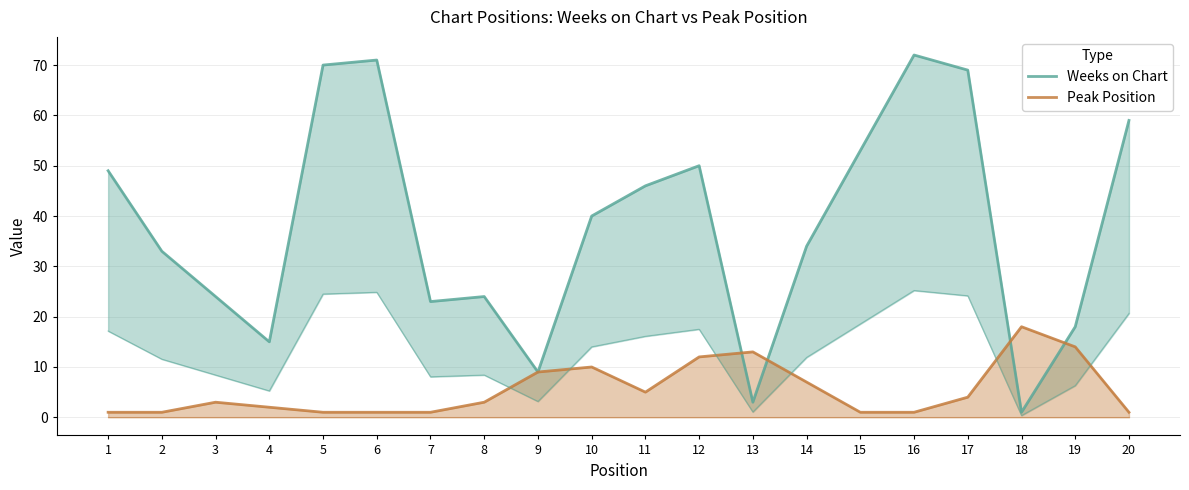

Reading right to left, transcribe all the data shown in this chart.

Weeks on Chart: 59	18	1	69	72	53	34	3	50	46	40	9	24	23	71	70	15	24	33	49
Peak Position: 1	14	18	4	1	1	7	13	12	5	10	9	3	1	1	1	2	3	1	1